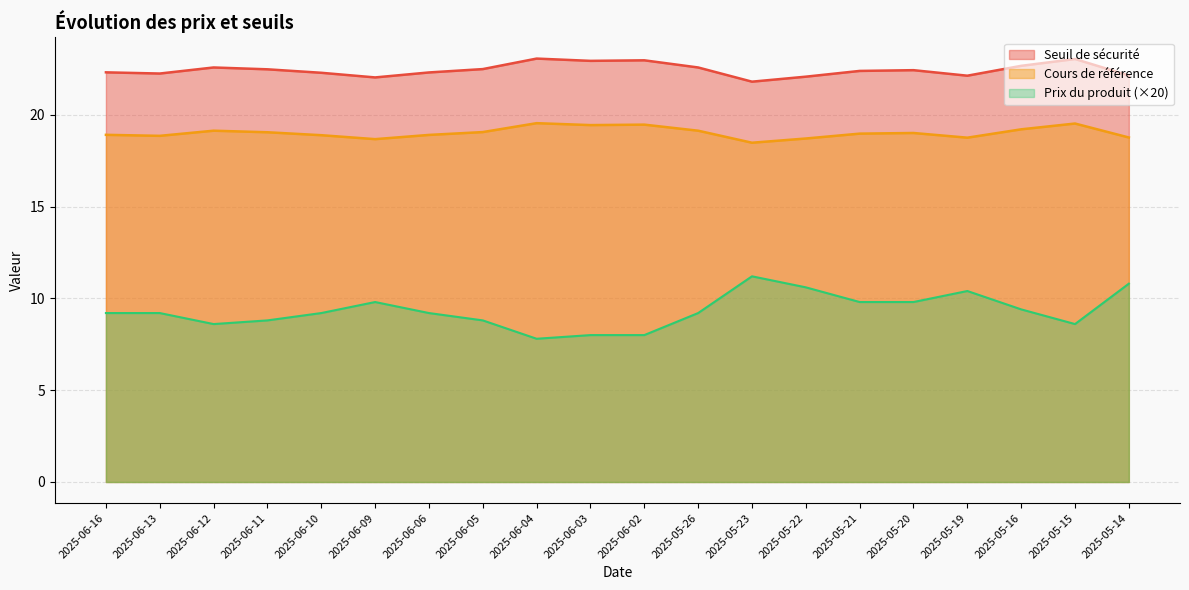

How many values in the Seuil de sécurité series are below 22?

1